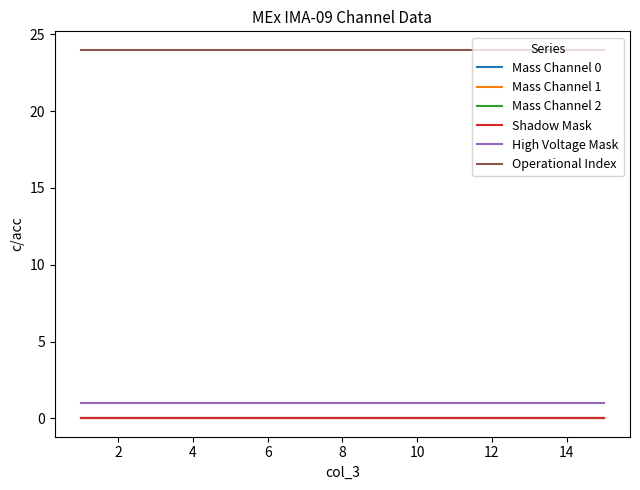

Is this an area chart (filled region under the line)?

No